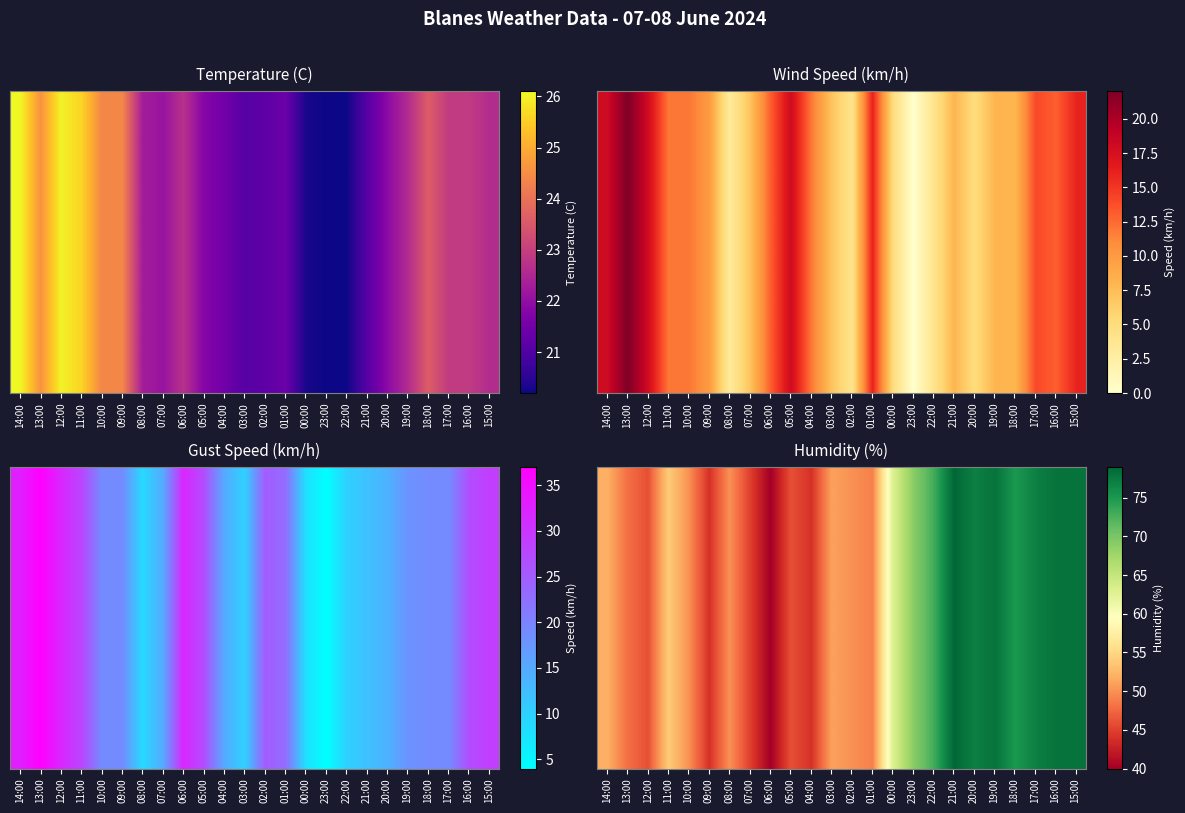

Rank the categories by value from lowest to highest.

06:00, 09:00, 04:00, 07:00, 12:00, 05:00, 13:00, 01:00, 10:00, 08:00, 02:00, 03:00, 14:00, 11:00, 00:00, 23:00, 22:00, 18:00, 20:00, 17:00, 19:00, 16:00, 15:00, 21:00